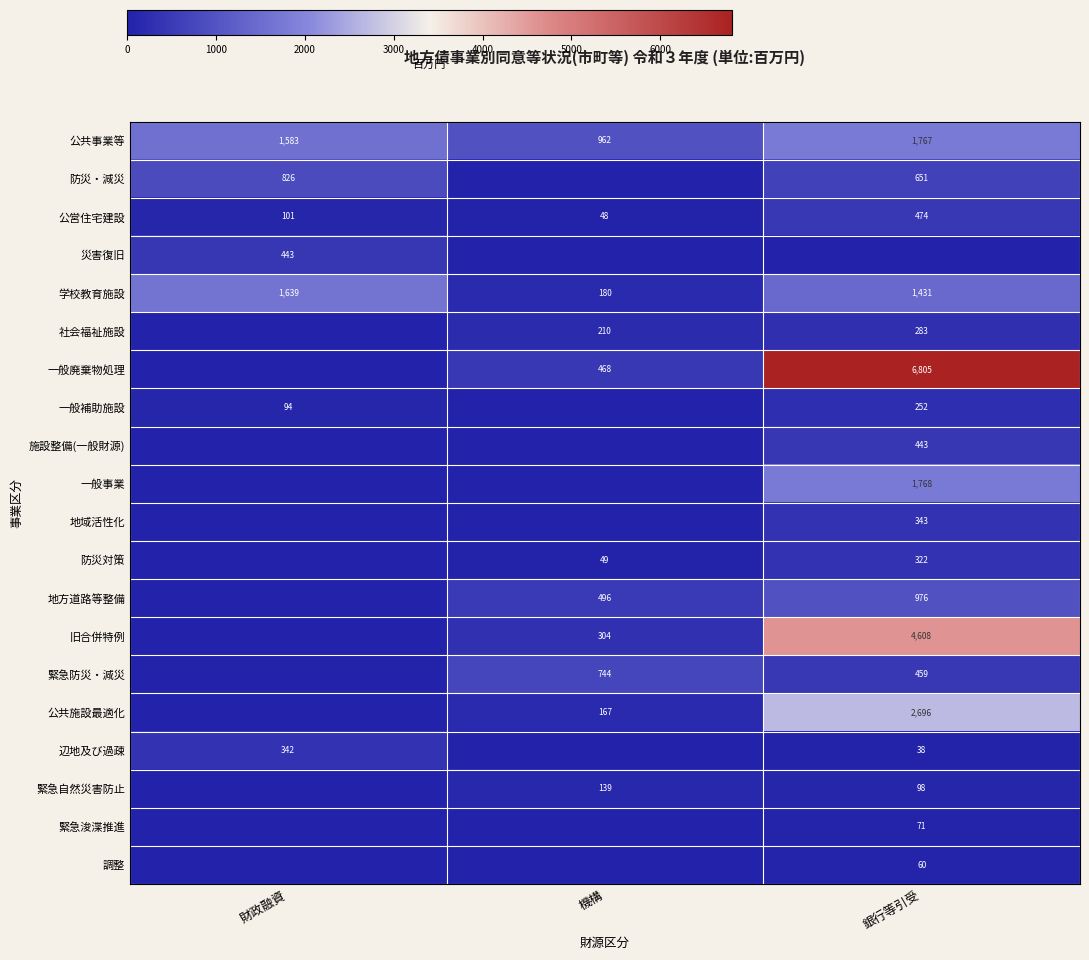

At which category is the sum across all series the highest?

銀行等引受